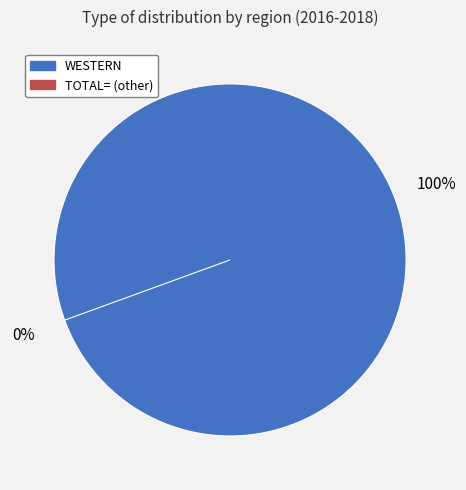

Count the number of slices in the pie.

2